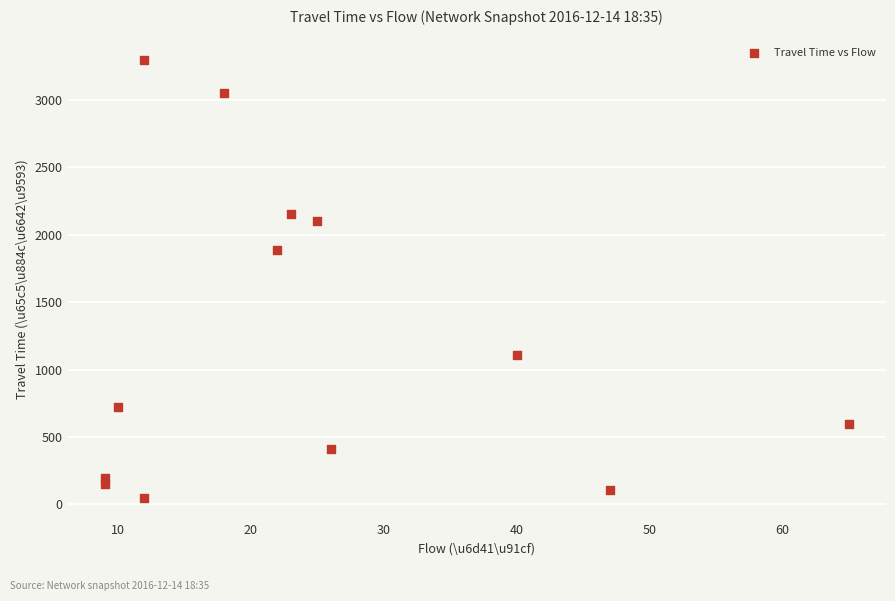

What Y value in the scatter plot is closest to 1672?

1889